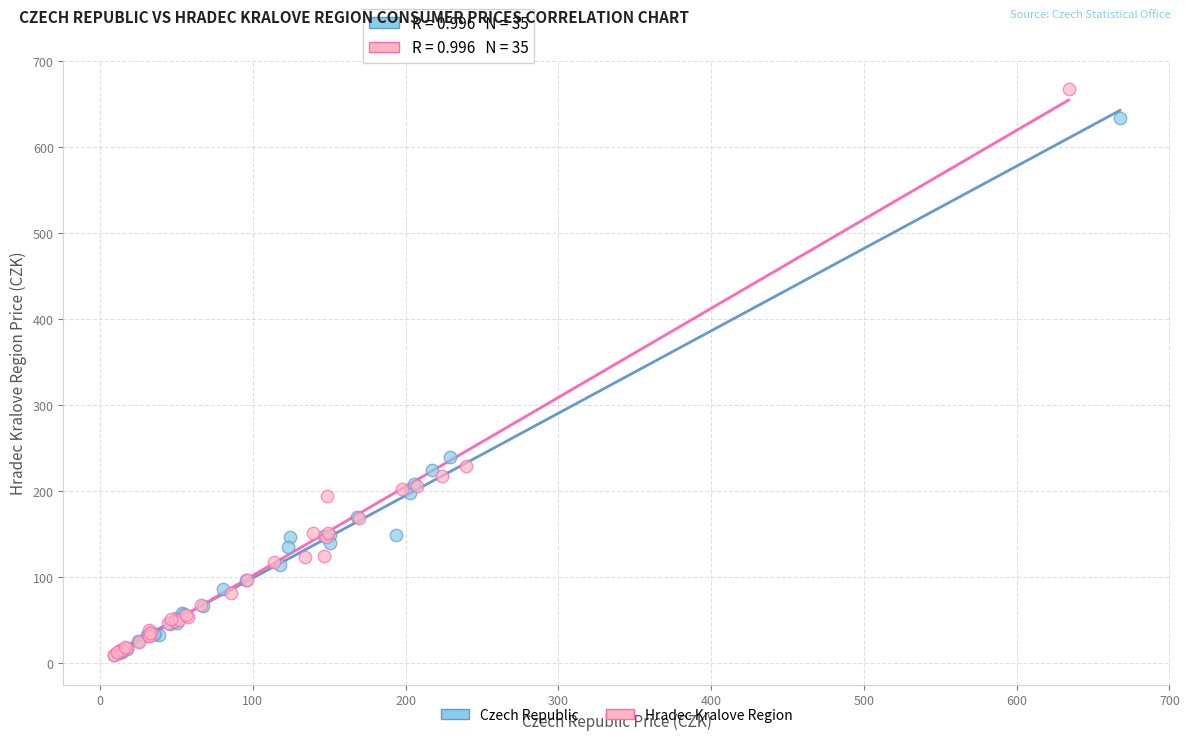

Which series has the largest Y range (max minus min)?

Hradec Kralove Region